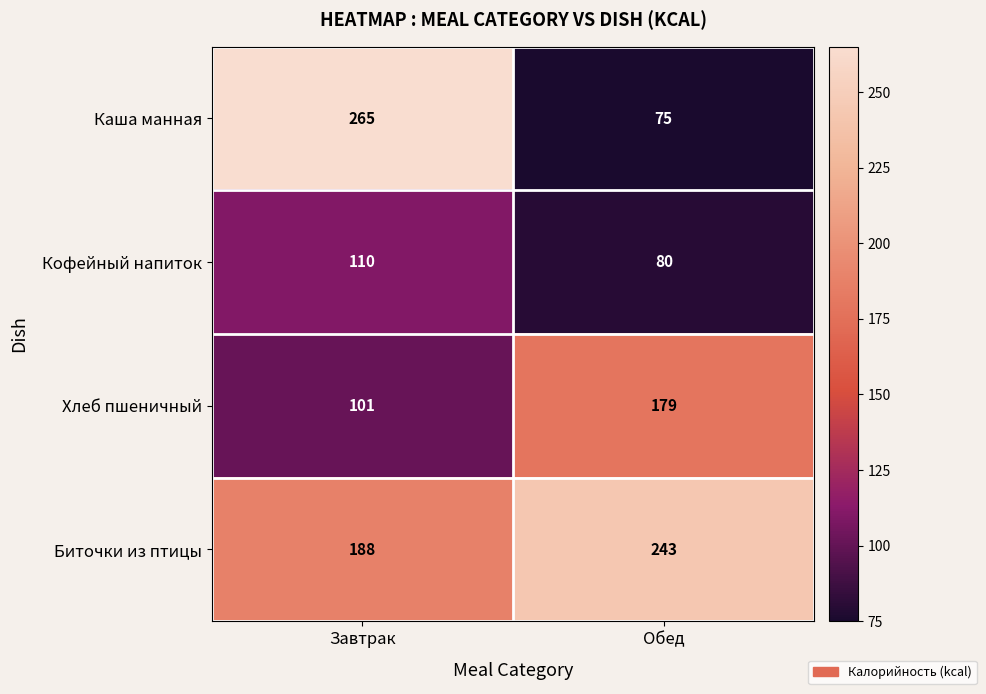

Which category has the highest value across all series?

Завтрак